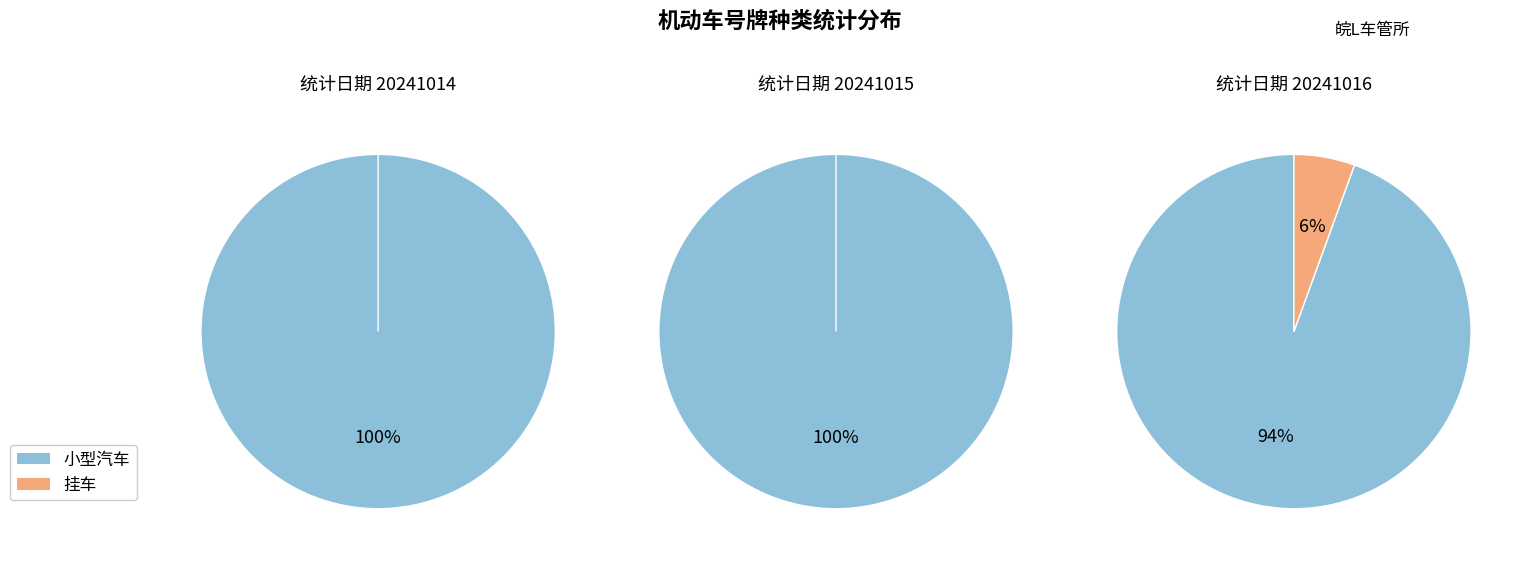

What is the change in value from 小型汽车 to 挂车?

-71